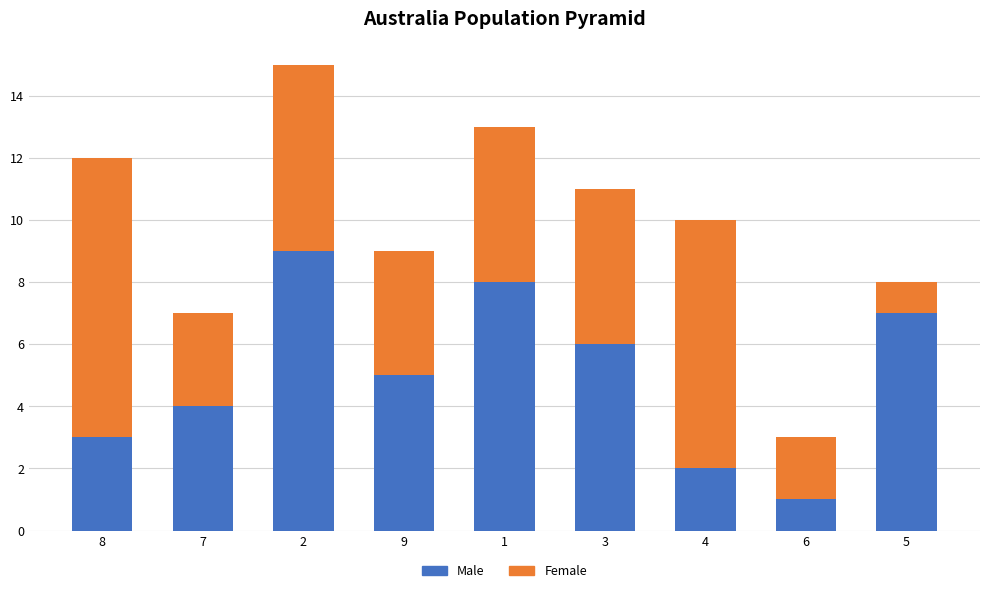

Is it true that Male equals 2 at 6?

False